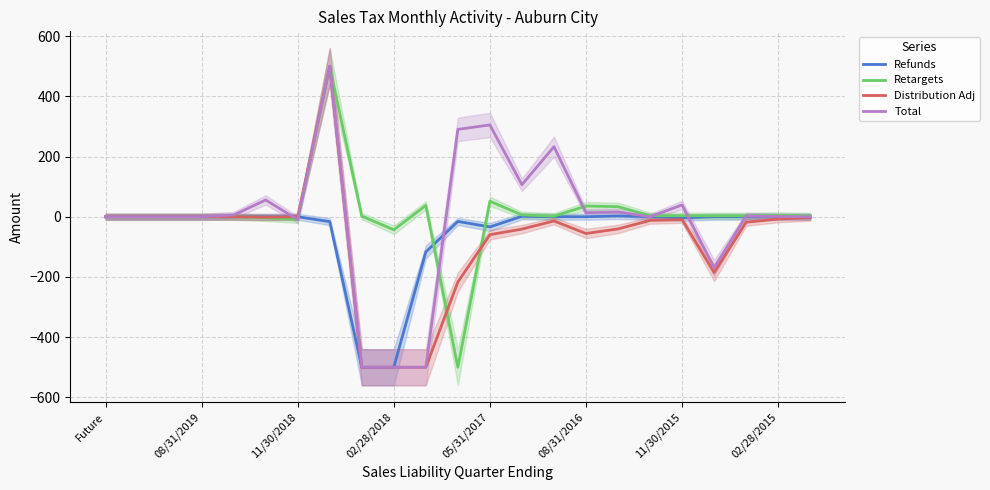

What is the lowest value of the Total series?

-500.0